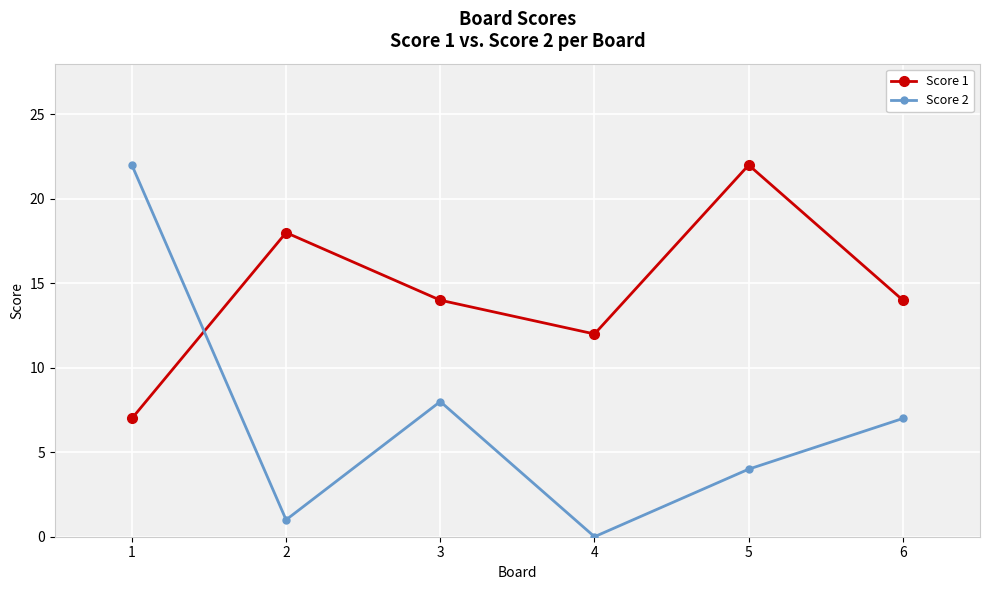

What are all the series names shown in the legend?

Score 1, Score 2